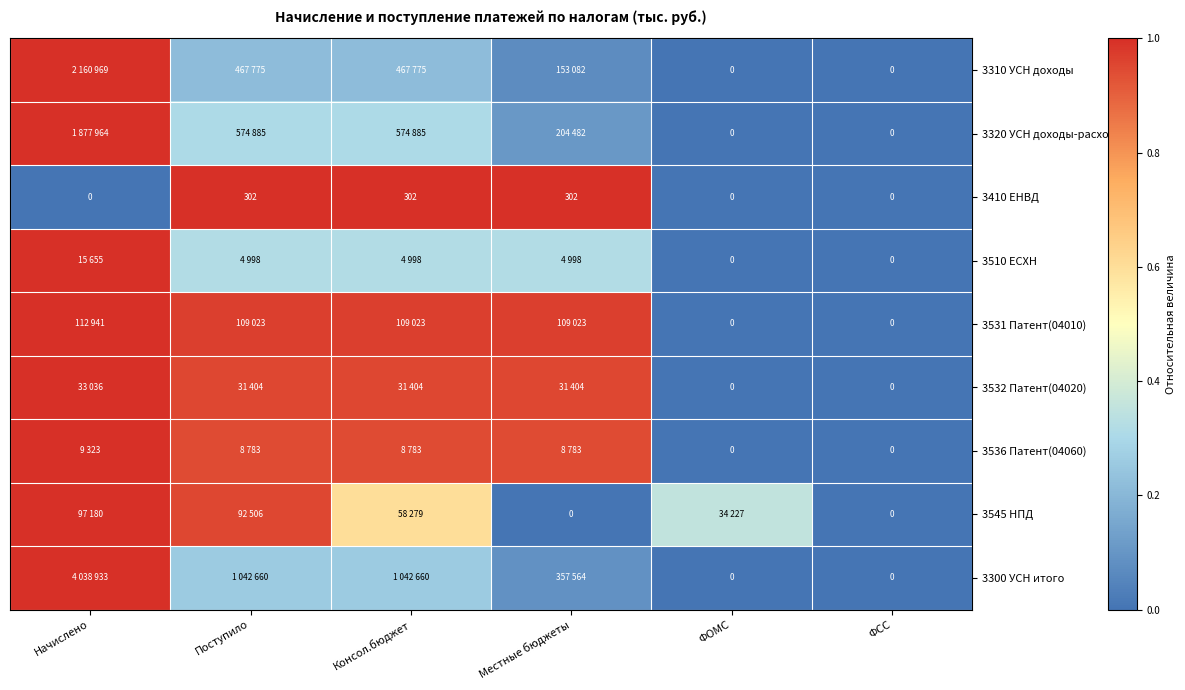

What is the difference between the maximum and minimum values in the 3320 УСН доходы-расходы series?

1.0